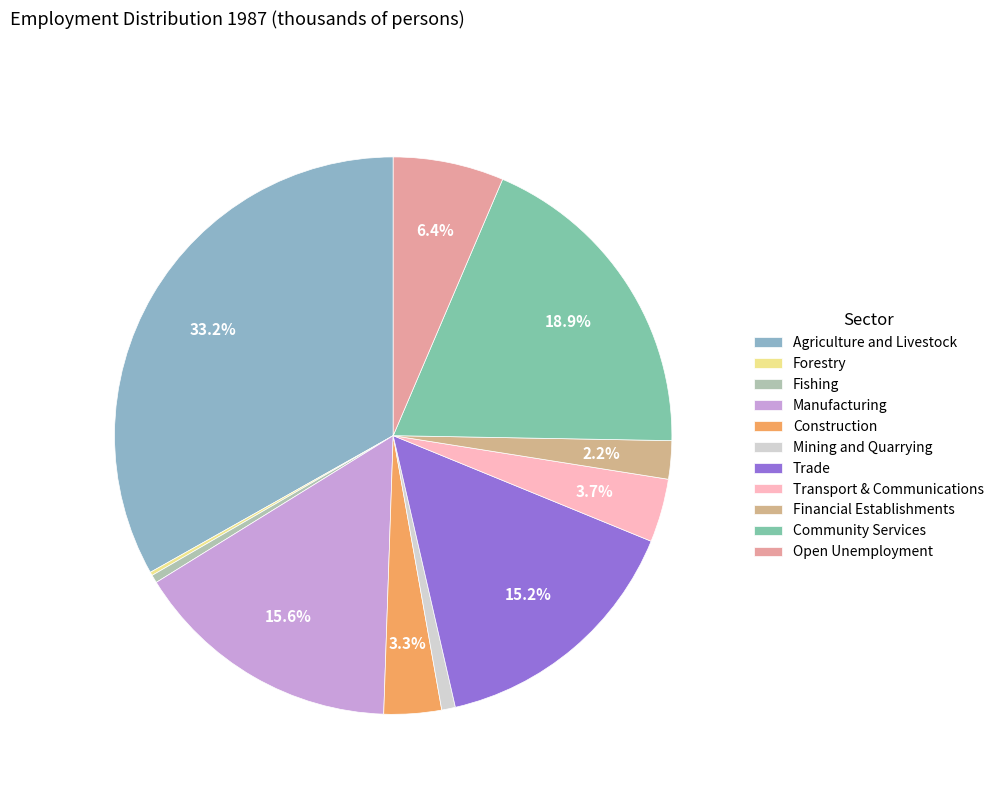

How many slices are in this pie chart?

11